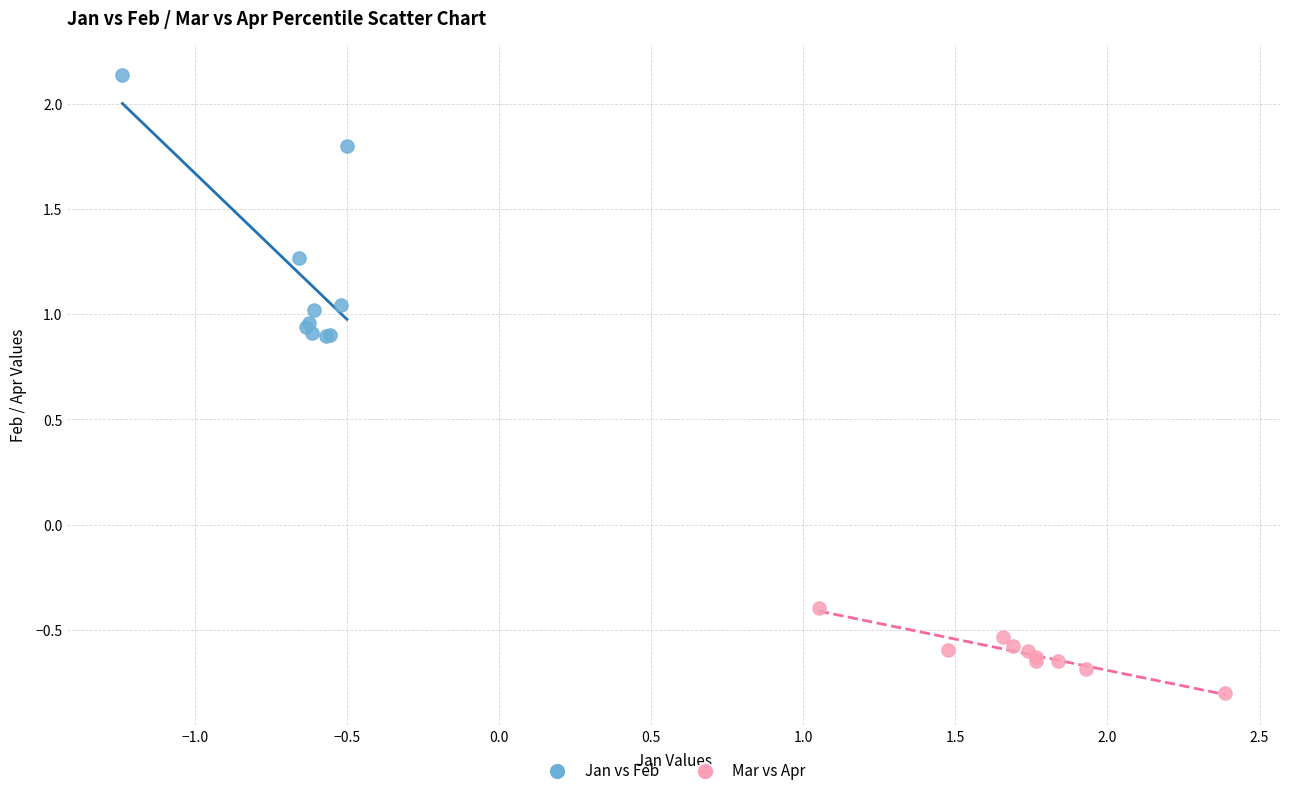

Which series contains the lowest Y value?

Mar vs Apr